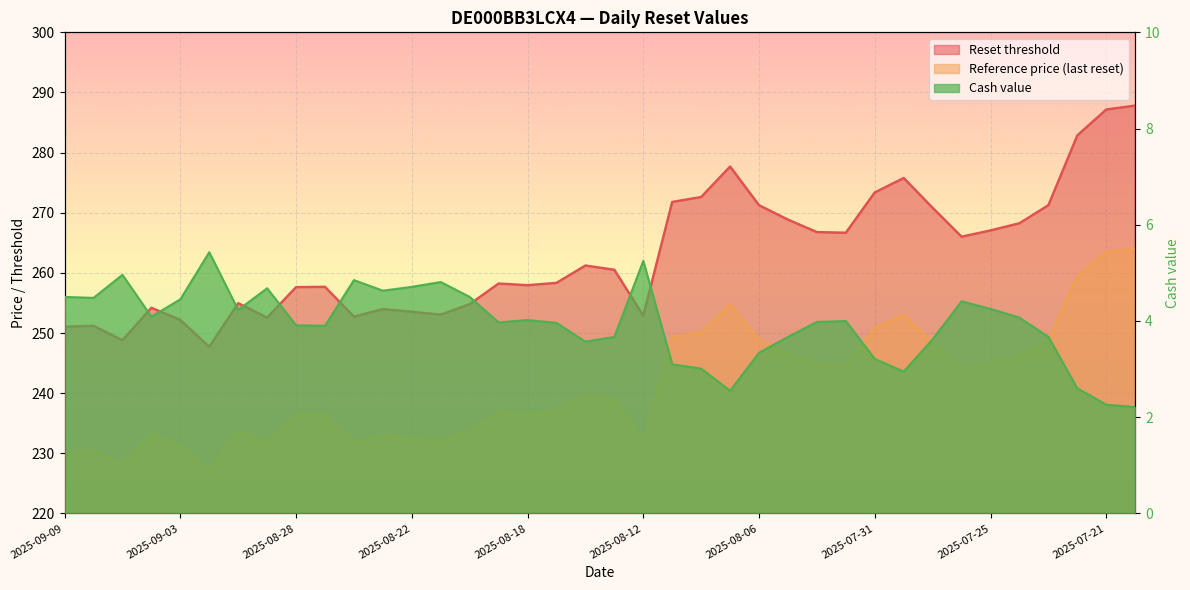

What is the approximate value of Reference price (last reset) at 2025-08-21?

232.2